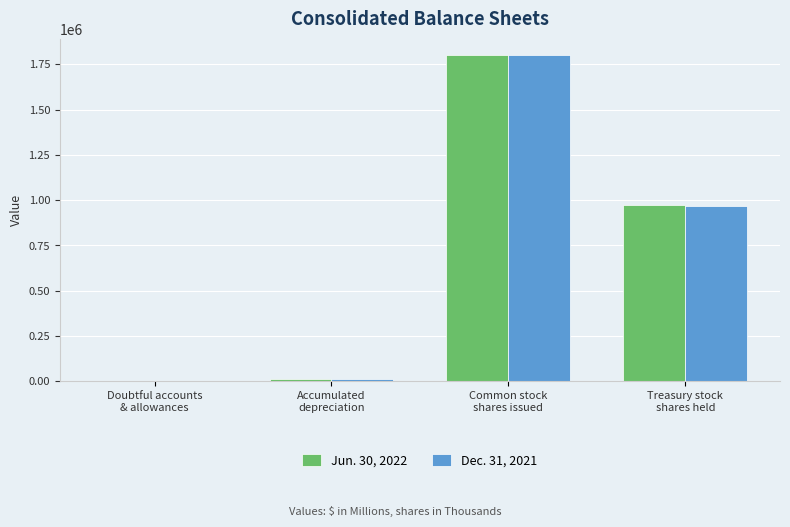

What is the spread (max minus min) of values at Doubtful accounts
& allowances?

4